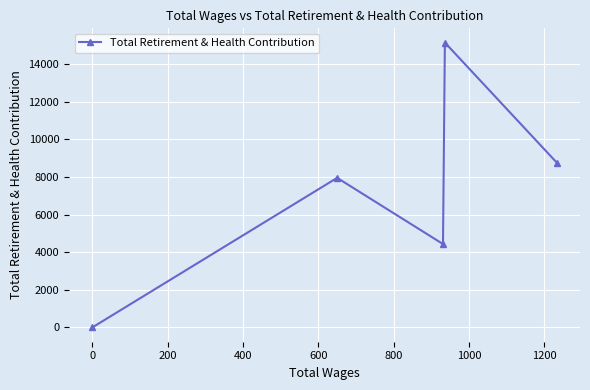

What is the maximum value shown in the chart?

15137